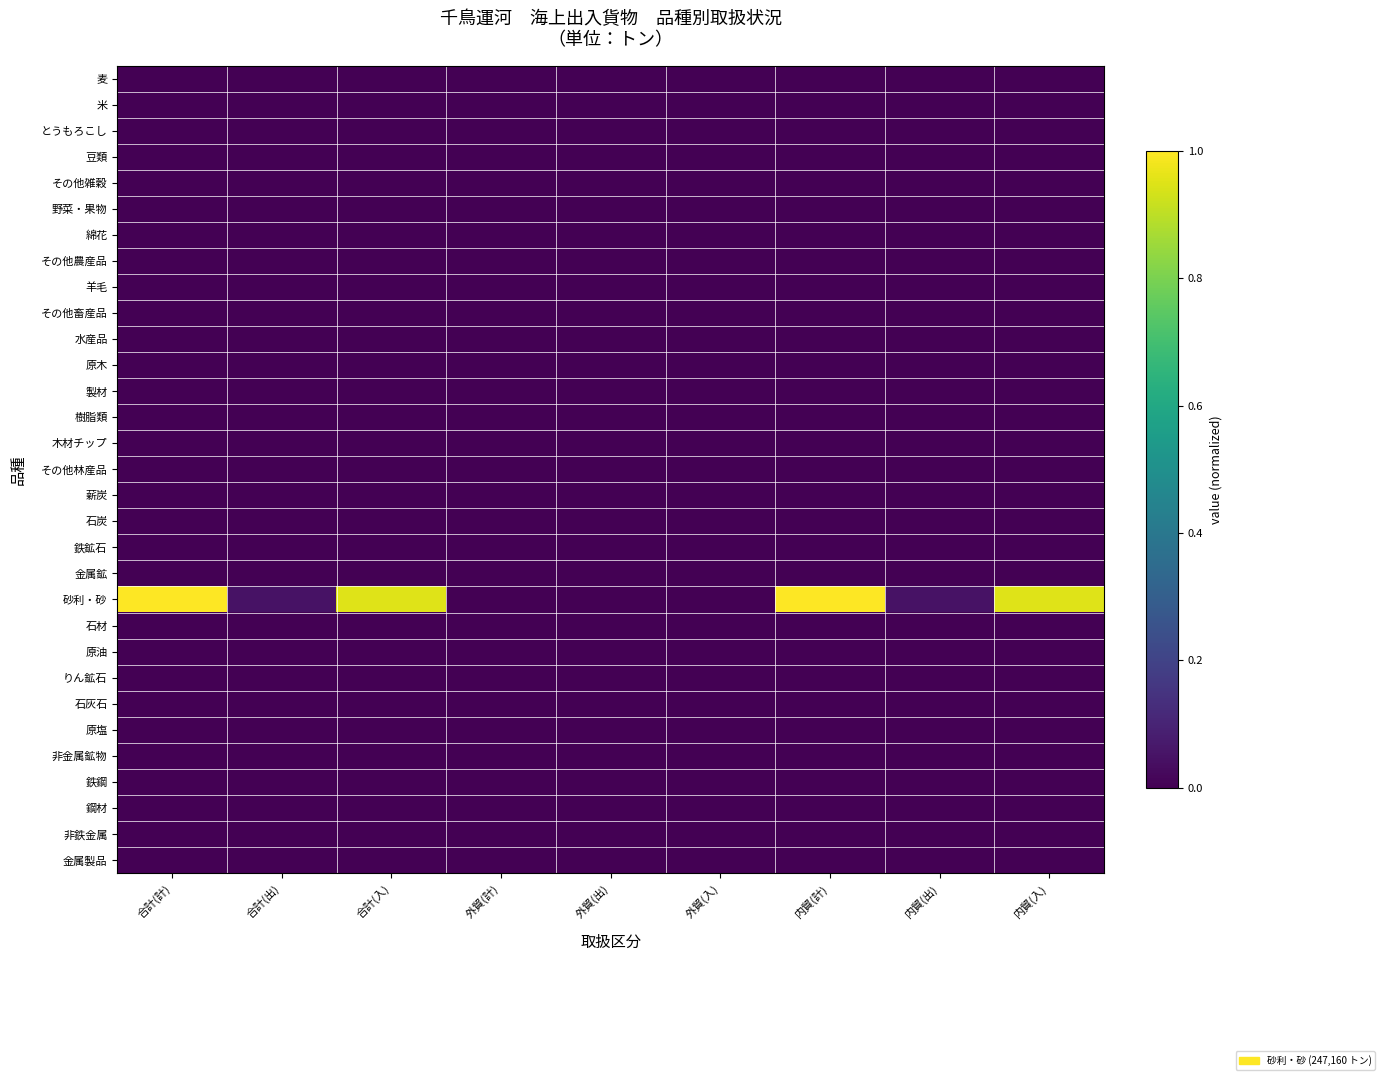

Reading right to left, list all the values displayed in this chart.

麦: 内貿(入)=0.0	内貿(出)=0.0	内貿(計)=0.0	外貿(入)=0.0	外貿(出)=0.0	外貿(計)=0.0	合計(入)=0.0	合計(出)=0.0	合計(計)=0.0
米: 内貿(入)=0.0	内貿(出)=0.0	内貿(計)=0.0	外貿(入)=0.0	外貿(出)=0.0	外貿(計)=0.0	合計(入)=0.0	合計(出)=0.0	合計(計)=0.0
とうもろこし: 内貿(入)=0.0	内貿(出)=0.0	内貿(計)=0.0	外貿(入)=0.0	外貿(出)=0.0	外貿(計)=0.0	合計(入)=0.0	合計(出)=0.0	合計(計)=0.0
豆類: 内貿(入)=0.0	内貿(出)=0.0	内貿(計)=0.0	外貿(入)=0.0	外貿(出)=0.0	外貿(計)=0.0	合計(入)=0.0	合計(出)=0.0	合計(計)=0.0
その他雑穀: 内貿(入)=0.0	内貿(出)=0.0	内貿(計)=0.0	外貿(入)=0.0	外貿(出)=0.0	外貿(計)=0.0	合計(入)=0.0	合計(出)=0.0	合計(計)=0.0
野菜・果物: 内貿(入)=0.0	内貿(出)=0.0	内貿(計)=0.0	外貿(入)=0.0	外貿(出)=0.0	外貿(計)=0.0	合計(入)=0.0	合計(出)=0.0	合計(計)=0.0
綿花: 内貿(入)=0.0	内貿(出)=0.0	内貿(計)=0.0	外貿(入)=0.0	外貿(出)=0.0	外貿(計)=0.0	合計(入)=0.0	合計(出)=0.0	合計(計)=0.0
その他農産品: 内貿(入)=0.0	内貿(出)=0.0	内貿(計)=0.0	外貿(入)=0.0	外貿(出)=0.0	外貿(計)=0.0	合計(入)=0.0	合計(出)=0.0	合計(計)=0.0
羊毛: 内貿(入)=0.0	内貿(出)=0.0	内貿(計)=0.0	外貿(入)=0.0	外貿(出)=0.0	外貿(計)=0.0	合計(入)=0.0	合計(出)=0.0	合計(計)=0.0
その他畜産品: 内貿(入)=0.0	内貿(出)=0.0	内貿(計)=0.0	外貿(入)=0.0	外貿(出)=0.0	外貿(計)=0.0	合計(入)=0.0	合計(出)=0.0	合計(計)=0.0
水産品: 内貿(入)=0.0	内貿(出)=0.0	内貿(計)=0.0	外貿(入)=0.0	外貿(出)=0.0	外貿(計)=0.0	合計(入)=0.0	合計(出)=0.0	合計(計)=0.0
原木: 内貿(入)=0.0	内貿(出)=0.0	内貿(計)=0.0	外貿(入)=0.0	外貿(出)=0.0	外貿(計)=0.0	合計(入)=0.0	合計(出)=0.0	合計(計)=0.0
製材: 内貿(入)=0.0	内貿(出)=0.0	内貿(計)=0.0	外貿(入)=0.0	外貿(出)=0.0	外貿(計)=0.0	合計(入)=0.0	合計(出)=0.0	合計(計)=0.0
樹脂類: 内貿(入)=0.0	内貿(出)=0.0	内貿(計)=0.0	外貿(入)=0.0	外貿(出)=0.0	外貿(計)=0.0	合計(入)=0.0	合計(出)=0.0	合計(計)=0.0
木材チップ: 内貿(入)=0.0	内貿(出)=0.0	内貿(計)=0.0	外貿(入)=0.0	外貿(出)=0.0	外貿(計)=0.0	合計(入)=0.0	合計(出)=0.0	合計(計)=0.0
その他林産品: 内貿(入)=0.0	内貿(出)=0.0	内貿(計)=0.0	外貿(入)=0.0	外貿(出)=0.0	外貿(計)=0.0	合計(入)=0.0	合計(出)=0.0	合計(計)=0.0
薪炭: 内貿(入)=0.0	内貿(出)=0.0	内貿(計)=0.0	外貿(入)=0.0	外貿(出)=0.0	外貿(計)=0.0	合計(入)=0.0	合計(出)=0.0	合計(計)=0.0
石炭: 内貿(入)=0.0	内貿(出)=0.0	内貿(計)=0.0	外貿(入)=0.0	外貿(出)=0.0	外貿(計)=0.0	合計(入)=0.0	合計(出)=0.0	合計(計)=0.0
鉄鉱石: 内貿(入)=0.0	内貿(出)=0.0	内貿(計)=0.0	外貿(入)=0.0	外貿(出)=0.0	外貿(計)=0.0	合計(入)=0.0	合計(出)=0.0	合計(計)=0.0
金属鉱: 内貿(入)=0.0	内貿(出)=0.0	内貿(計)=0.0	外貿(入)=0.0	外貿(出)=0.0	外貿(計)=0.0	合計(入)=0.0	合計(出)=0.0	合計(計)=0.0
砂利・砂: 内貿(入)=1.0	内貿(出)=0.0	内貿(計)=1.0	外貿(入)=0.0	外貿(出)=0.0	外貿(計)=0.0	合計(入)=1.0	合計(出)=0.0	合計(計)=1.0
石材: 内貿(入)=0.0	内貿(出)=0.0	内貿(計)=0.0	外貿(入)=0.0	外貿(出)=0.0	外貿(計)=0.0	合計(入)=0.0	合計(出)=0.0	合計(計)=0.0
原油: 内貿(入)=0.0	内貿(出)=0.0	内貿(計)=0.0	外貿(入)=0.0	外貿(出)=0.0	外貿(計)=0.0	合計(入)=0.0	合計(出)=0.0	合計(計)=0.0
りん鉱石: 内貿(入)=0.0	内貿(出)=0.0	内貿(計)=0.0	外貿(入)=0.0	外貿(出)=0.0	外貿(計)=0.0	合計(入)=0.0	合計(出)=0.0	合計(計)=0.0
石灰石: 内貿(入)=0.0	内貿(出)=0.0	内貿(計)=0.0	外貿(入)=0.0	外貿(出)=0.0	外貿(計)=0.0	合計(入)=0.0	合計(出)=0.0	合計(計)=0.0
原塩: 内貿(入)=0.0	内貿(出)=0.0	内貿(計)=0.0	外貿(入)=0.0	外貿(出)=0.0	外貿(計)=0.0	合計(入)=0.0	合計(出)=0.0	合計(計)=0.0
非金属鉱物: 内貿(入)=0.0	内貿(出)=0.0	内貿(計)=0.0	外貿(入)=0.0	外貿(出)=0.0	外貿(計)=0.0	合計(入)=0.0	合計(出)=0.0	合計(計)=0.0
鉄鋼: 内貿(入)=0.0	内貿(出)=0.0	内貿(計)=0.0	外貿(入)=0.0	外貿(出)=0.0	外貿(計)=0.0	合計(入)=0.0	合計(出)=0.0	合計(計)=0.0
鋼材: 内貿(入)=0.0	内貿(出)=0.0	内貿(計)=0.0	外貿(入)=0.0	外貿(出)=0.0	外貿(計)=0.0	合計(入)=0.0	合計(出)=0.0	合計(計)=0.0
非鉄金属: 内貿(入)=0.0	内貿(出)=0.0	内貿(計)=0.0	外貿(入)=0.0	外貿(出)=0.0	外貿(計)=0.0	合計(入)=0.0	合計(出)=0.0	合計(計)=0.0
金属製品: 内貿(入)=0.0	内貿(出)=0.0	内貿(計)=0.0	外貿(入)=0.0	外貿(出)=0.0	外貿(計)=0.0	合計(入)=0.0	合計(出)=0.0	合計(計)=0.0